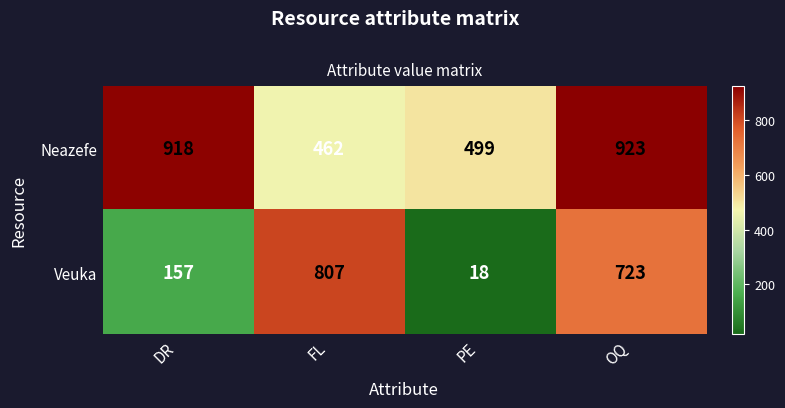

What is the difference between the highest and lowest values at DR?

761